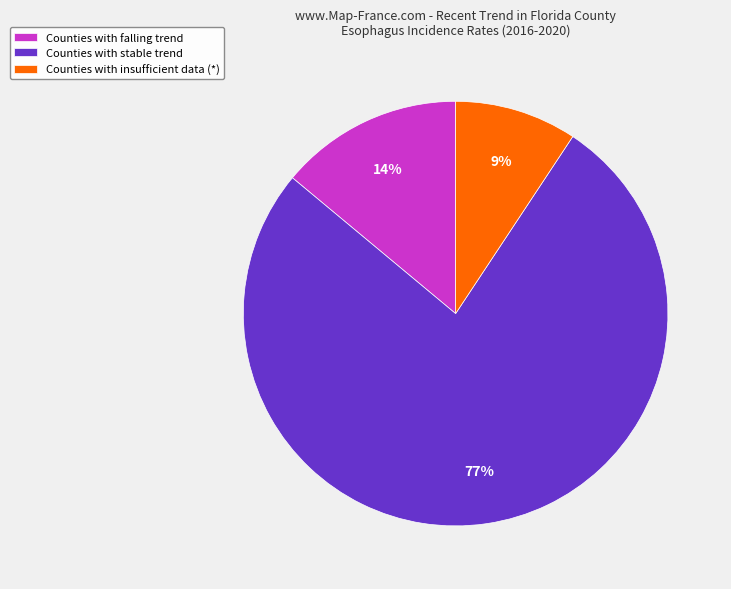

Combined, do Counties with stable trend and Counties with insufficient data (*) account for over 50%?

Yes